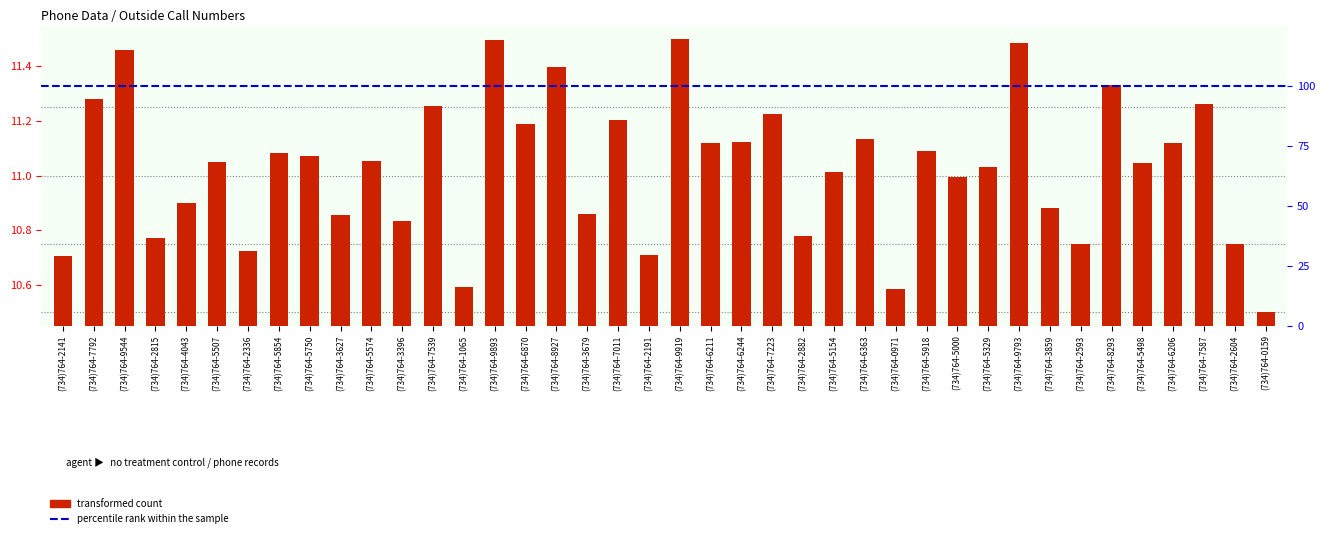

Rank the categories by value from lowest to highest.

(734)764-0159, (734)764-0971, (734)764-1065, (734)764-2141, (734)764-2191, (734)764-2336, (734)764-2593, (734)764-2604, (734)764-2815, (734)764-2882, (734)764-3396, (734)764-3627, (734)764-3679, (734)764-3859, (734)764-4043, (734)764-5000, (734)764-5154, (734)764-5329, (734)764-5498, (734)764-5507, (734)764-5574, (734)764-5750, (734)764-5854, (734)764-5918, (734)764-6206, (734)764-6211, (734)764-6244, (734)764-6363, (734)764-6870, (734)764-7011, (734)764-7223, (734)764-7539, (734)764-7587, (734)764-7792, (734)764-8293, (734)764-8927, (734)764-9544, (734)764-9793, (734)764-9893, (734)764-9919